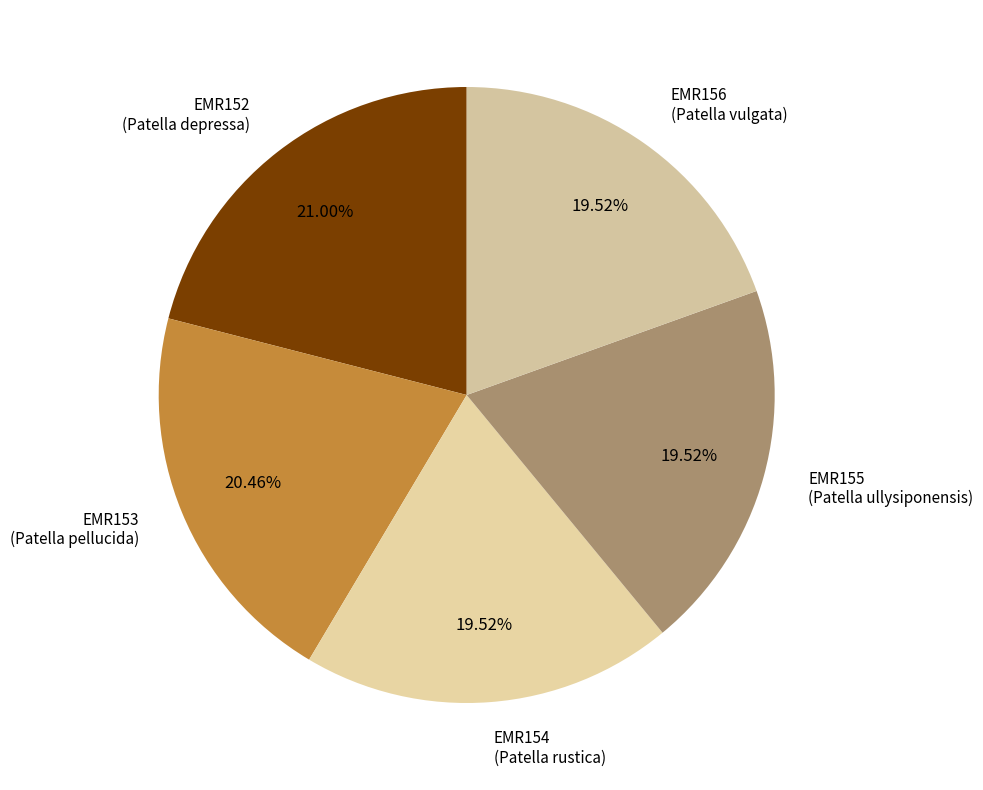

Does EMR152 (Patella depressa) account for over 50% of the chart?

No